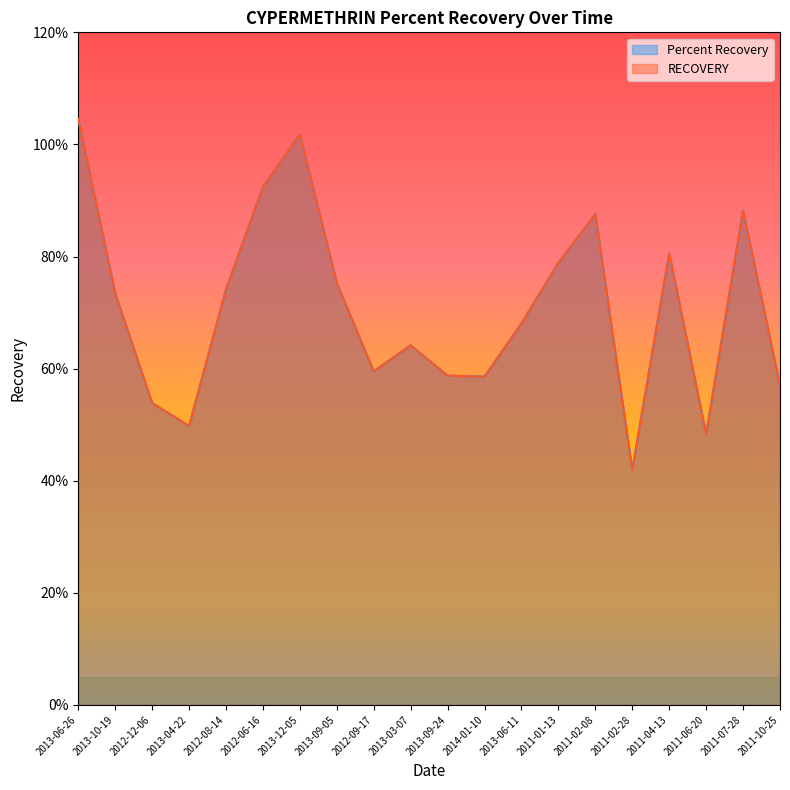

What is the maximum value shown in the chart?

1.0